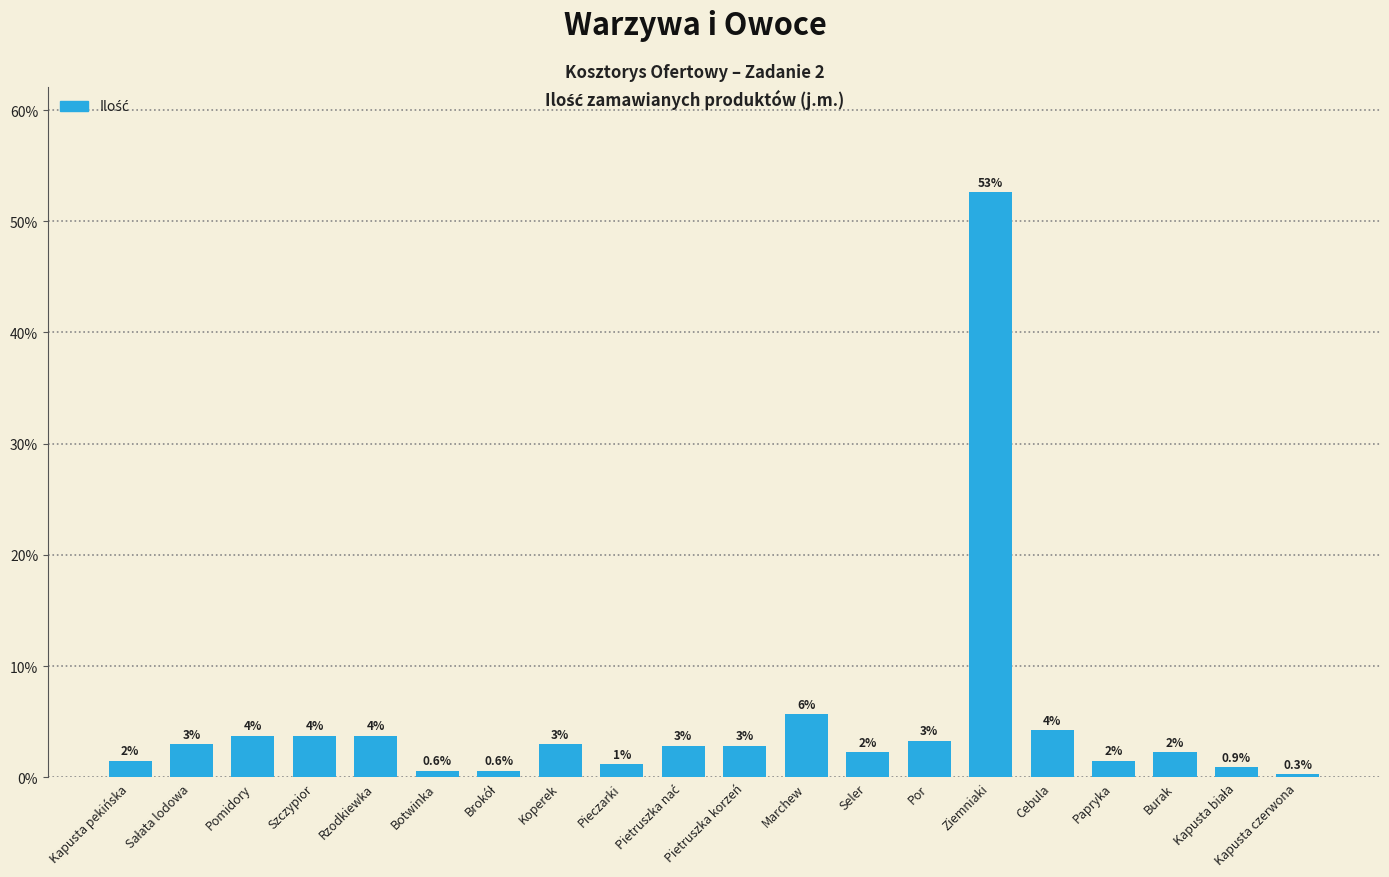

Are the bars horizontal?

No